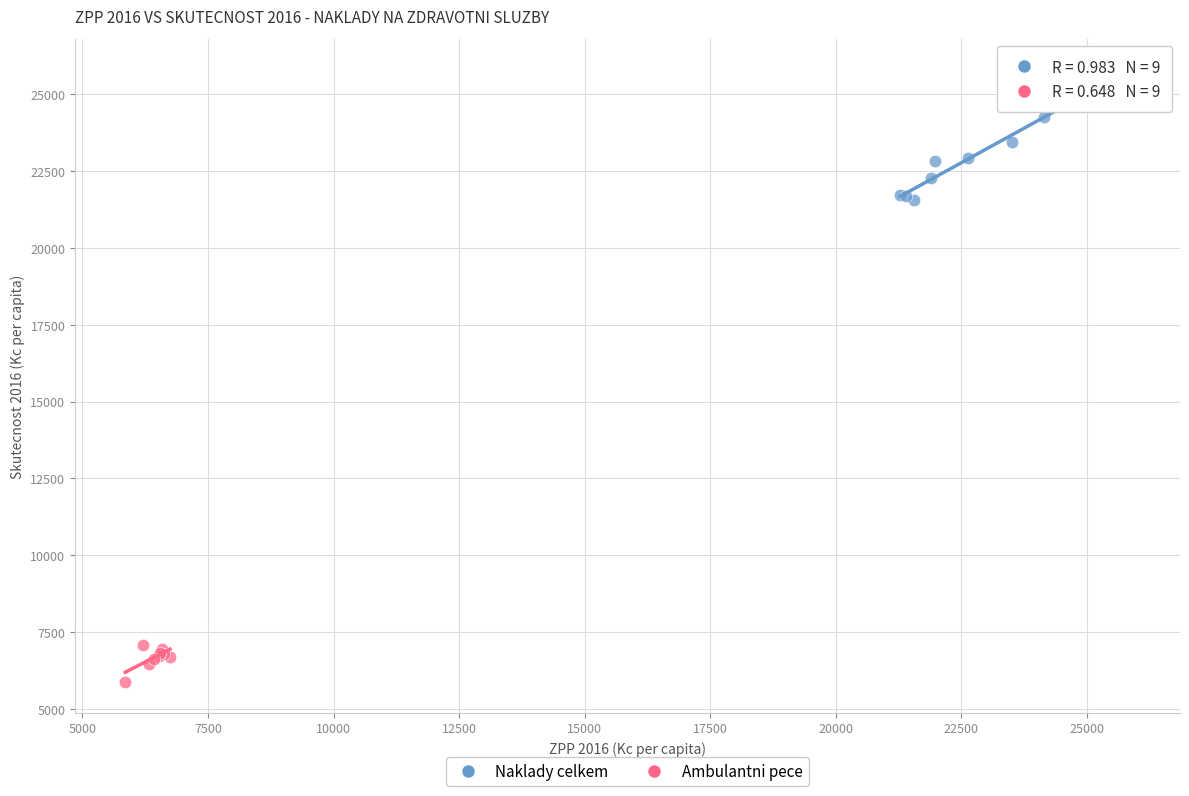

Which series contains the lowest Y value?

Ambulantni pece